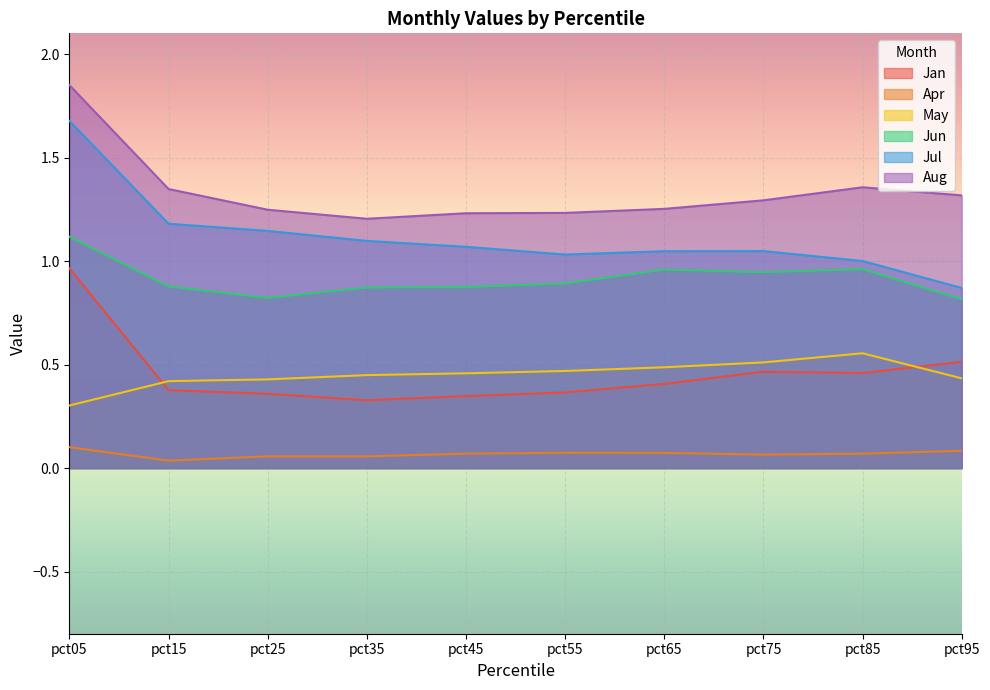

List the series in order of their peak value, highest first.

Aug, Jul, Jun, Jan, May, Apr